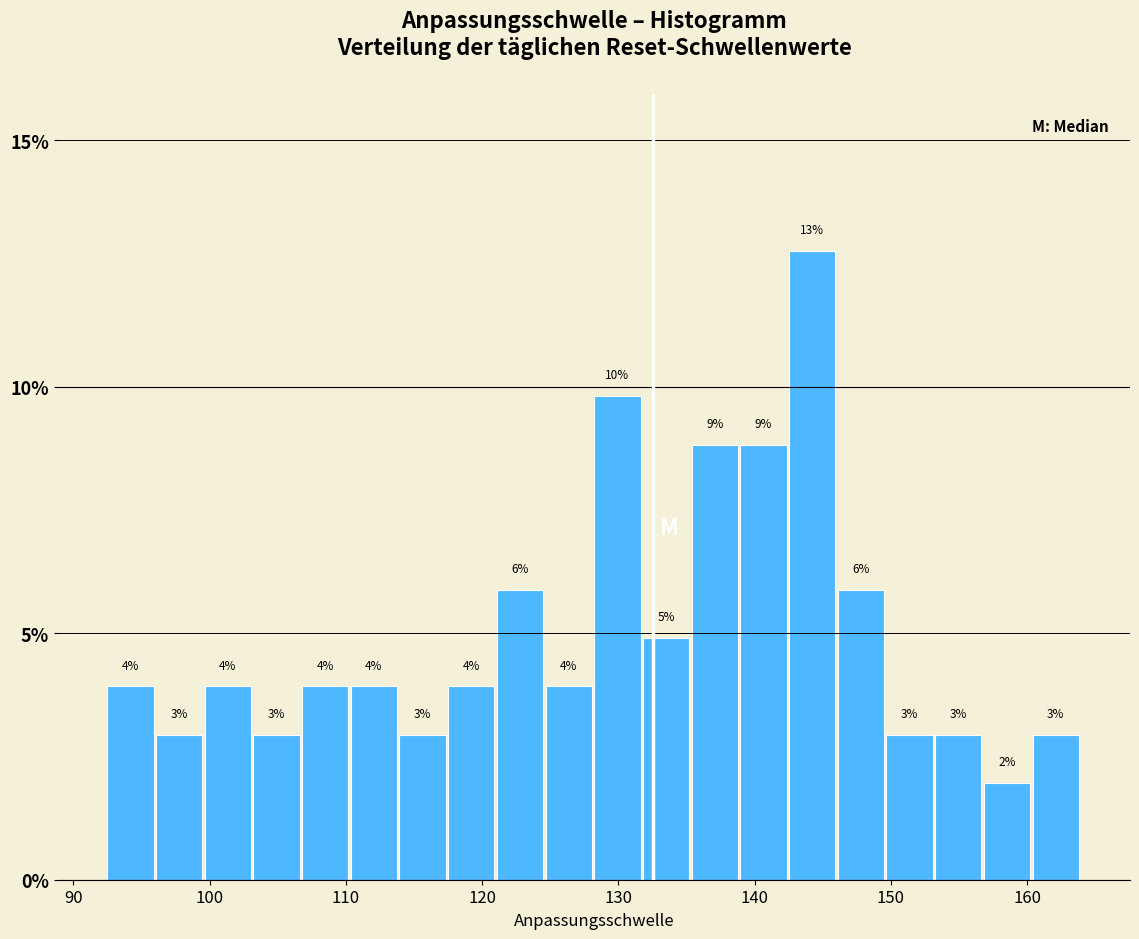

Around what value on the x-axis is the tallest bar? Give the approximate position of its centre, as read against the axis.

144